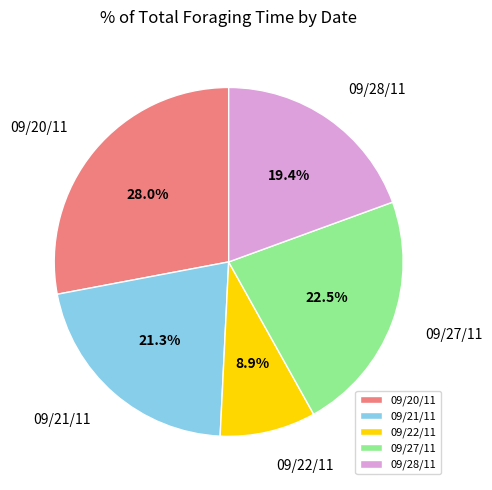

Rank the categories by value from highest to lowest.

09/20/11, 09/27/11, 09/21/11, 09/28/11, 09/22/11